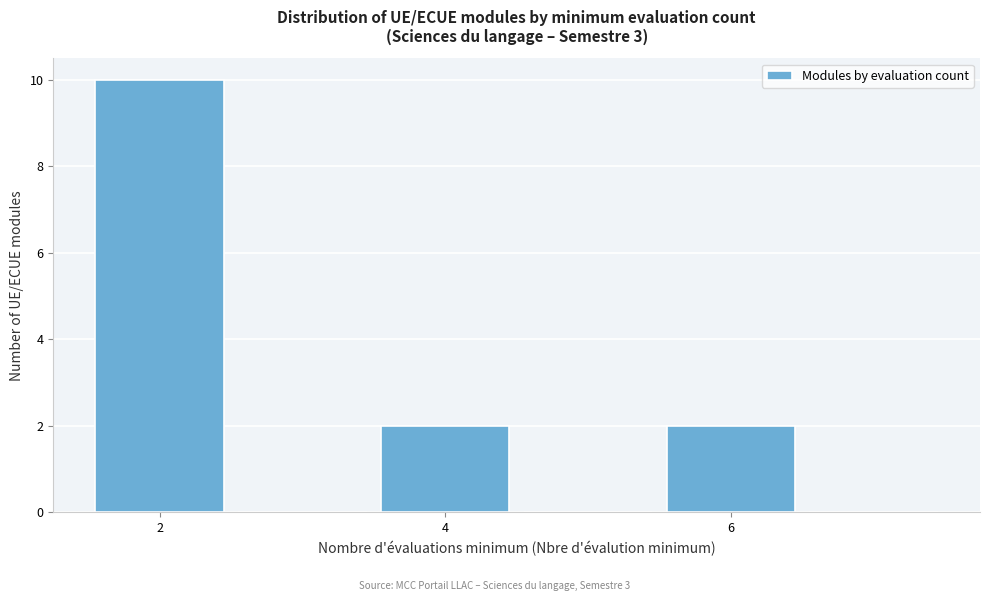

Reading left to right, list every bar in this chart as the range it spans on the x-axis followed by its height. Neither the bar edges nor the heights are printed on the chart, so give them approximately, as read against the axes.

1.5 to 2.5: 10
2.5 to 3.5: 0
3.5 to 4.5: 2
4.5 to 5.5: 0
5.5 to 6.5: 2
6.5 to 7.5: 0